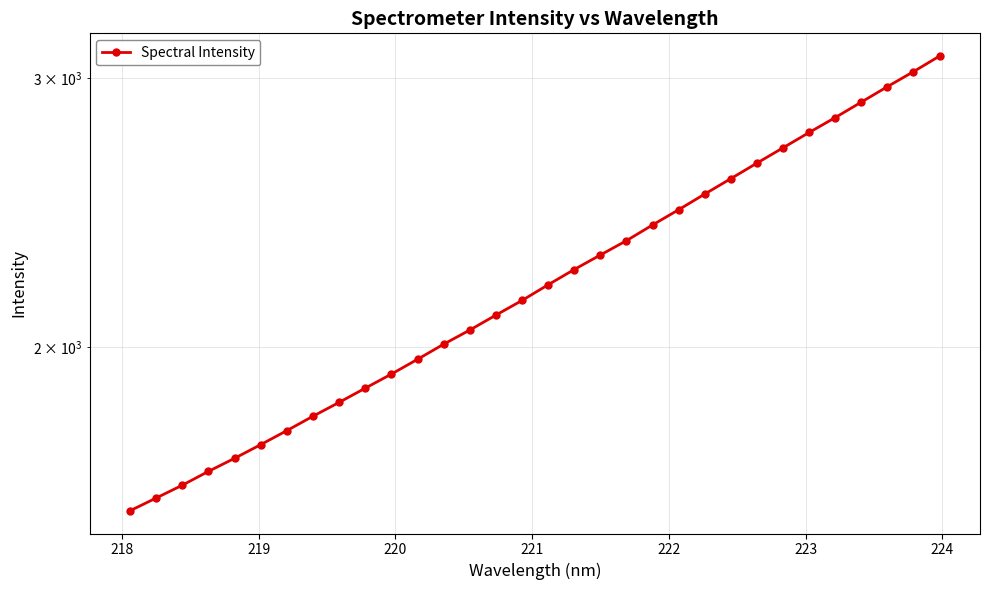

Reading left to right, list all the values displayed in this chart.

1562.0	1592.3	1623.4	1657.7	1690.7	1725.9	1762.8	1801.5	1839.5	1879.4	1919.7	1963.0	2008.2	2051.6	2098.3	2145.2	2196.6	2247.8	2297.5	2347.7	2404.0	2460.0	2518.9	2578.1	2639.2	2700.8	2764.0	2826.9	2893.6	2961.9	3029.7	3101.8